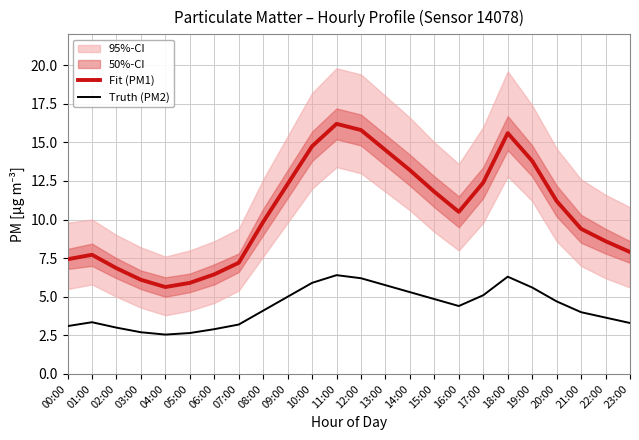

How many data points in Truth (PM2) are less than 4?

10